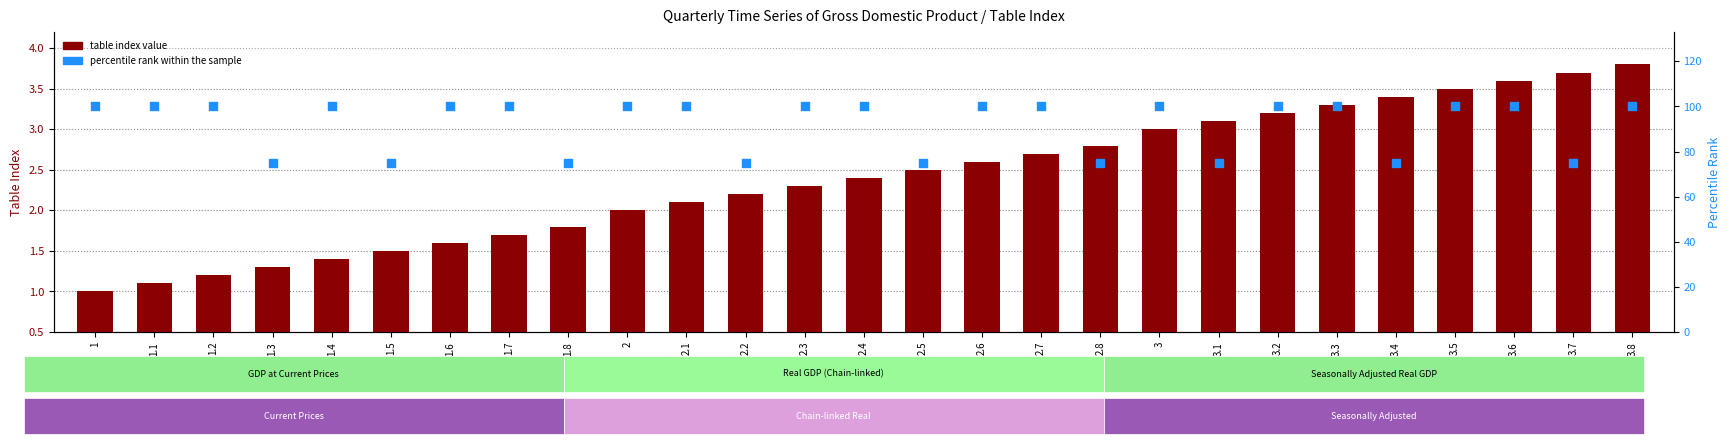

Which series reaches the minimum Y coordinate?

table index value